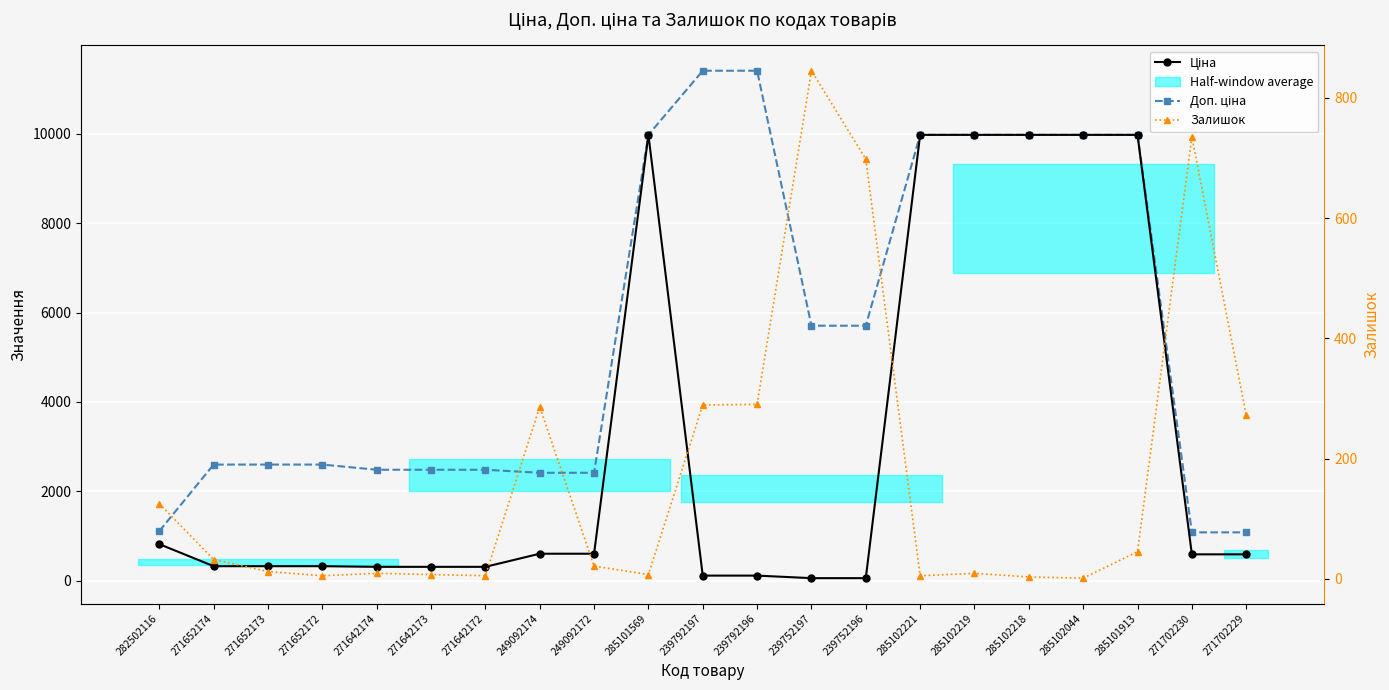

The value of Доп. ціна at 239752197 is 2822.2. True or false?

False